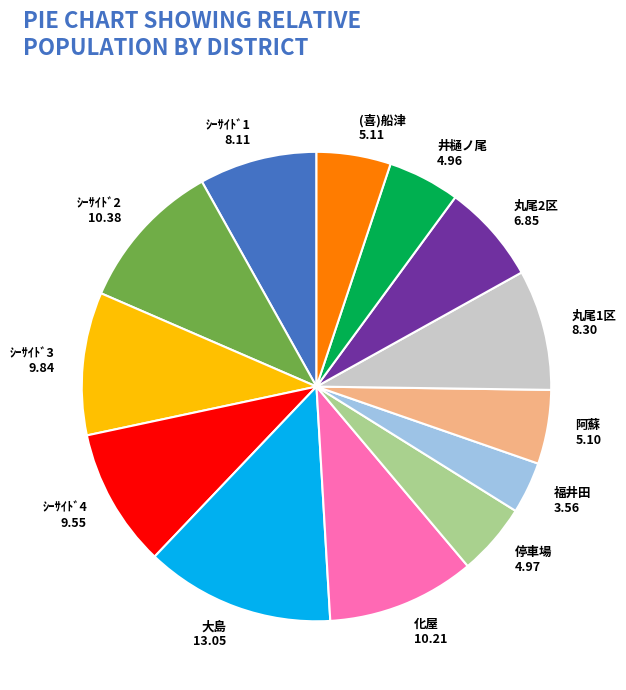

Which category has the smallest portion of the pie?

福井田